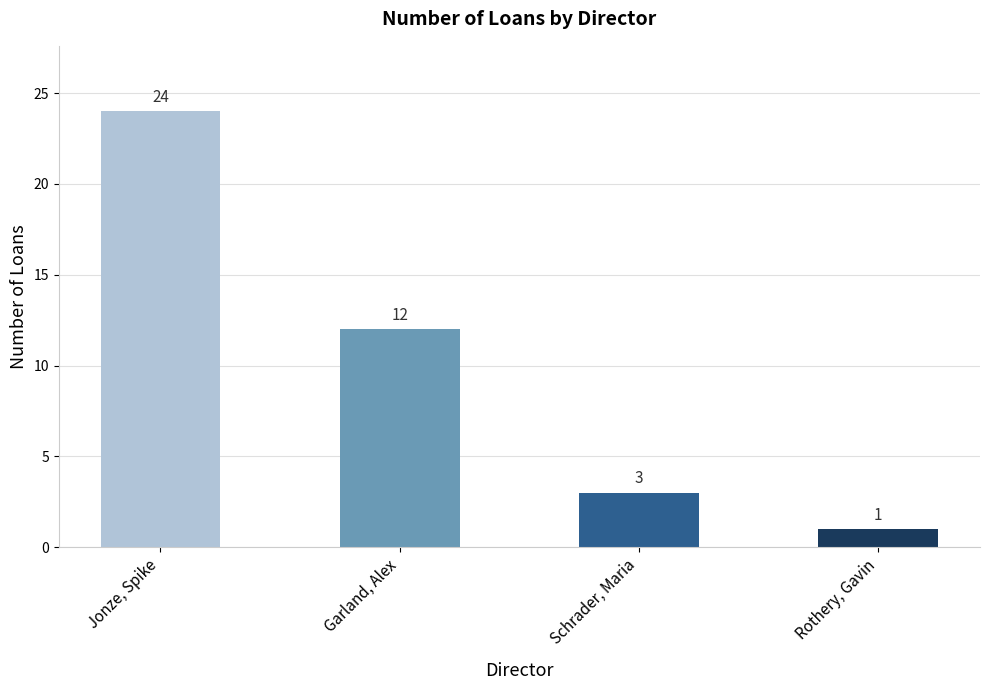

What is the difference between the maximum and minimum values?

23